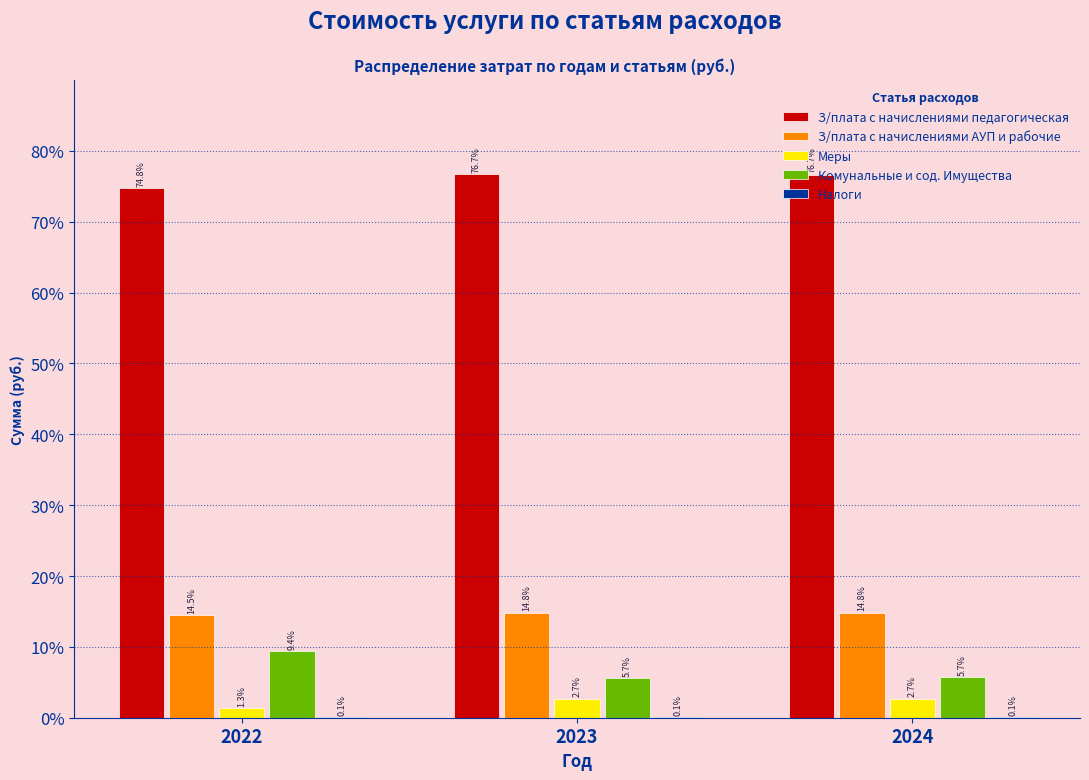

Which category has the highest value across all series?

2023